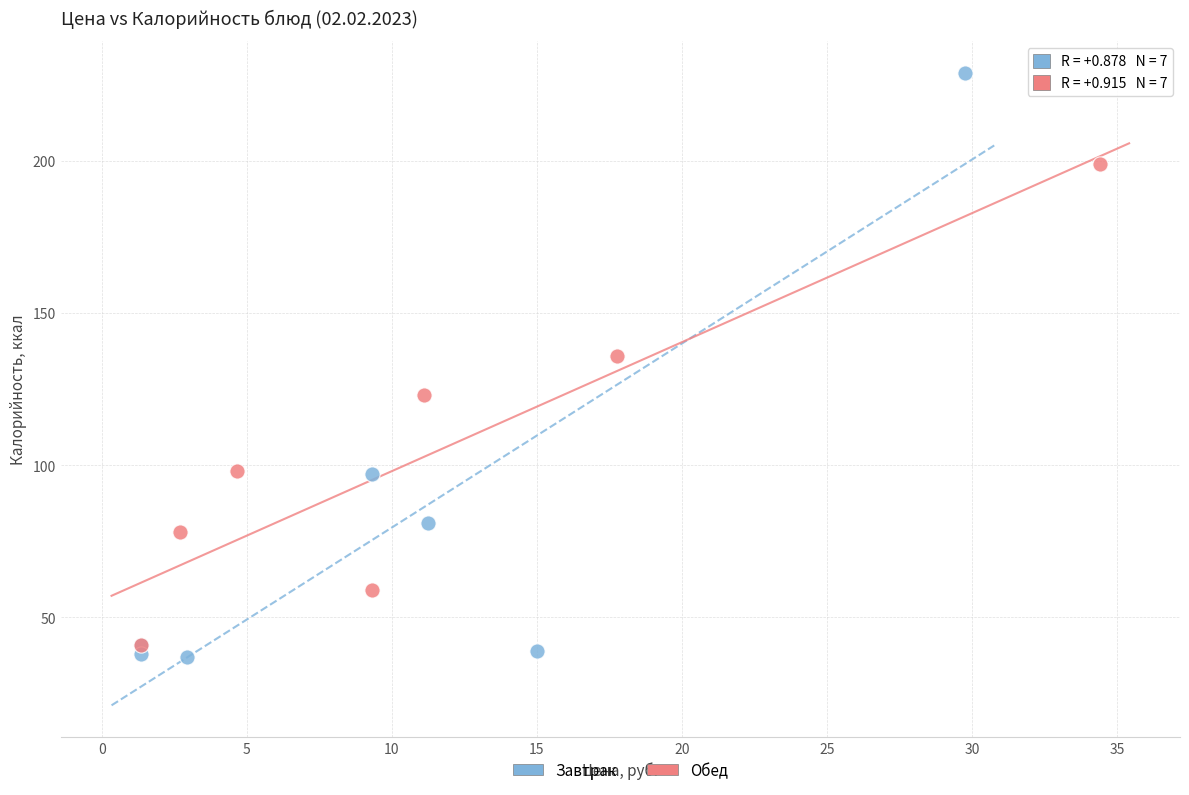

Which series contains the lowest Y value?

Завтрак